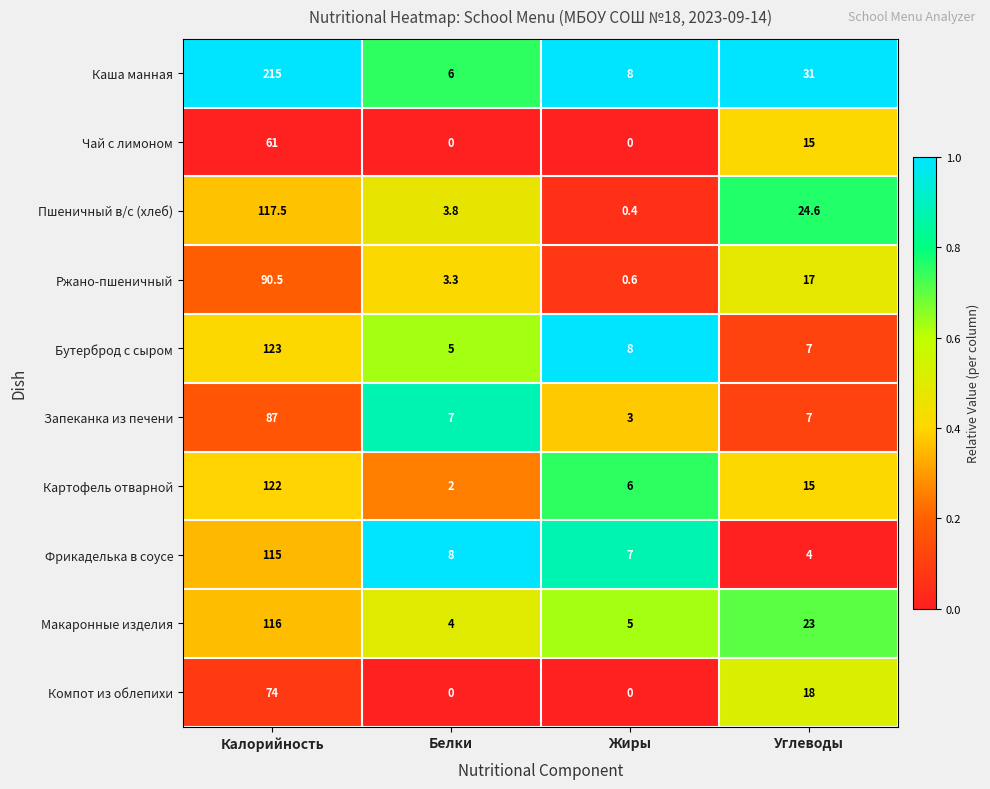

List the series in order of their peak value, highest first.

Каша манная, Бутерброд с сыром, Картофель отварной, Пшеничный в/с (хлеб), Макаронные изделия, Фрикаделька в соусе, Ржано-пшеничный, Запеканка из печени, Компот из облепихи, Чай с лимоном